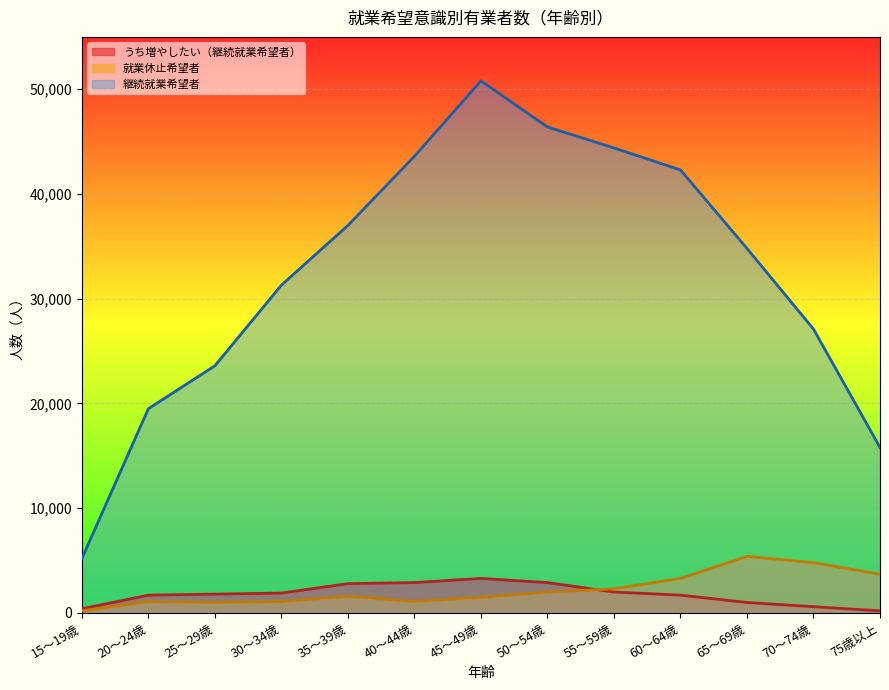

How many data points in うち増やしたい（継続就業希望者） are less than 1800?

6